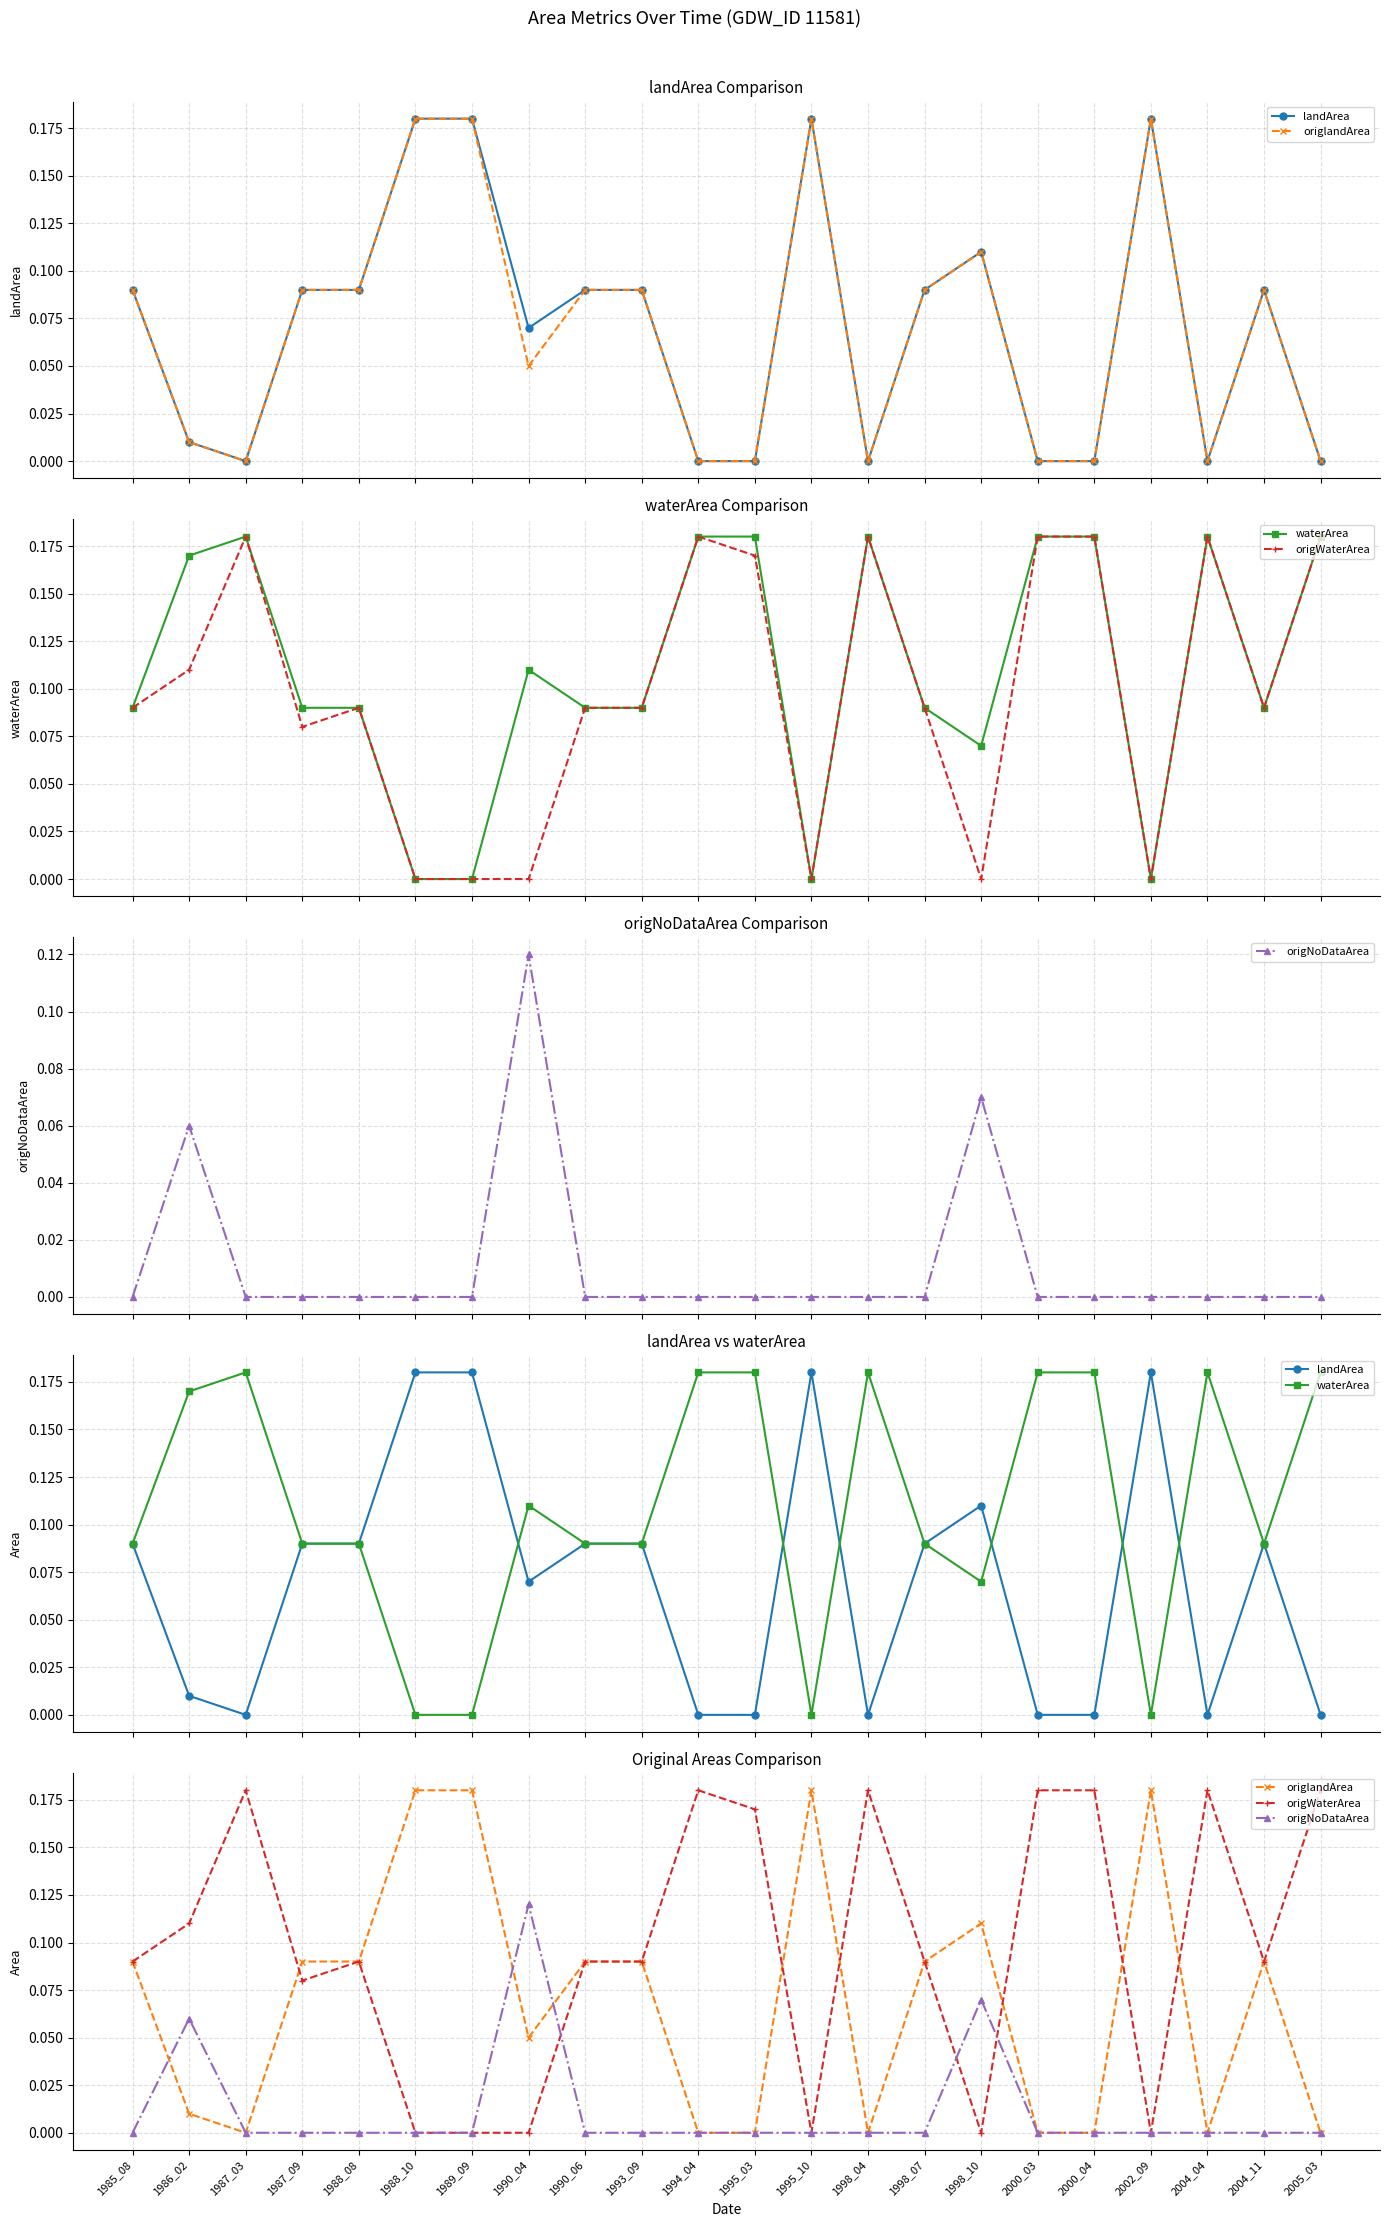

At which label does origNoDataArea reach its peak?

1990_04